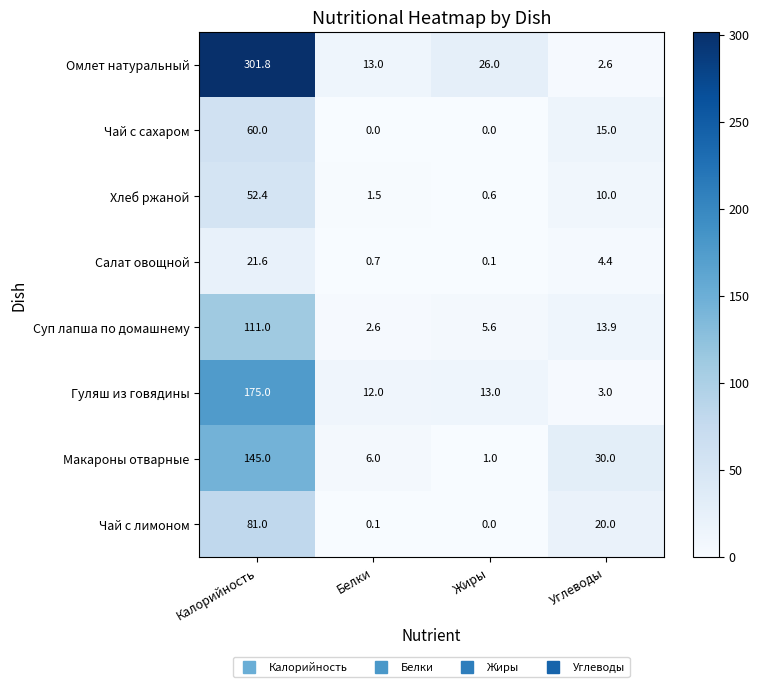

What is the highest value of the Суп лапша по домашнему series?

111.0